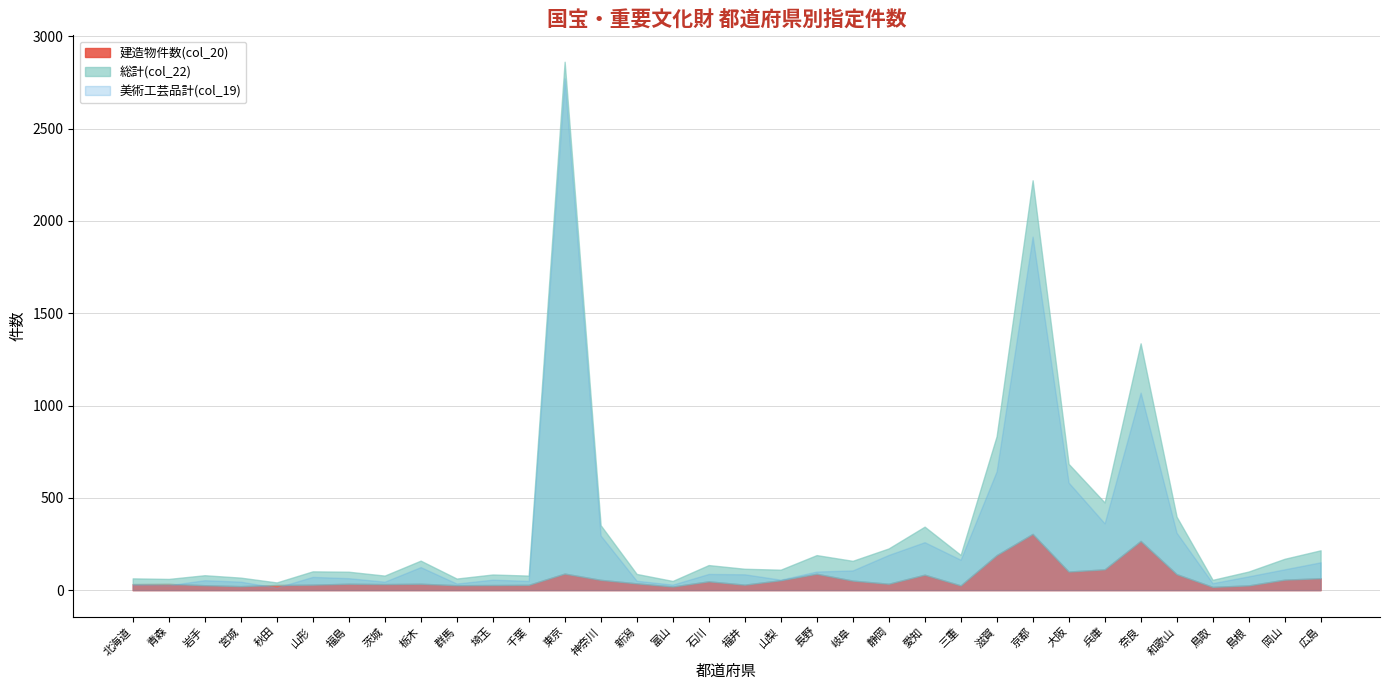

In 建造物件数(col_20), how many points are higher than both neighbors (excluding endpoints)?

9